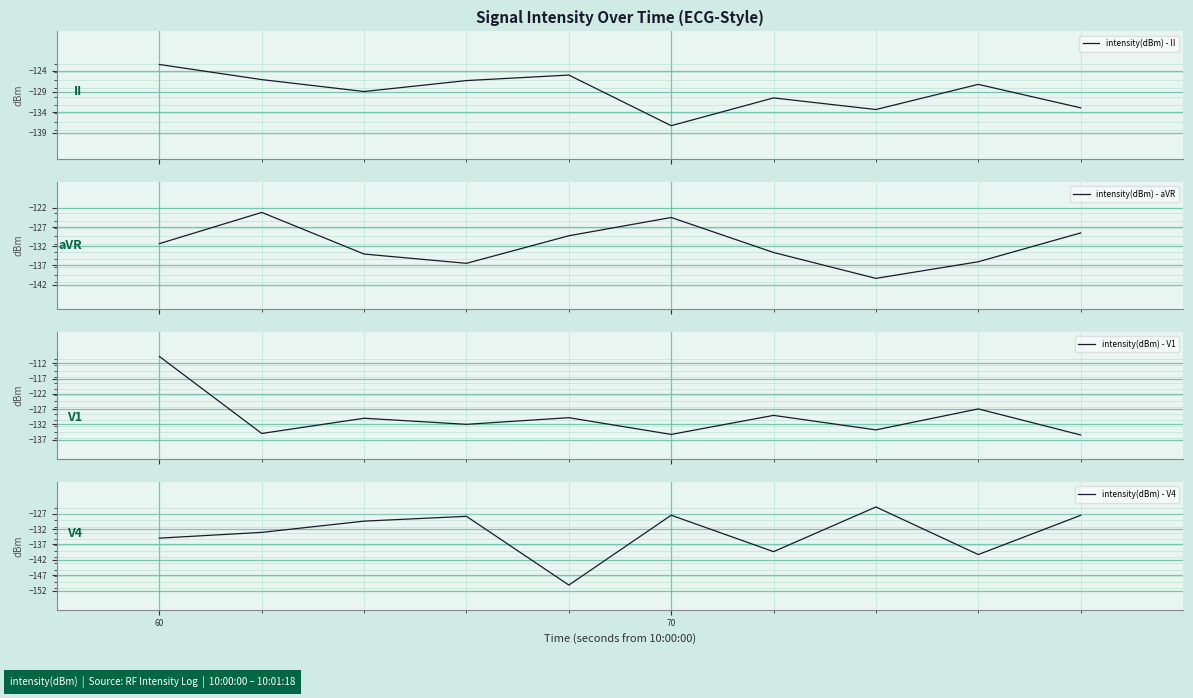

The value of intensity(dBm) - V4 at 70 is -212.0. True or false?

False